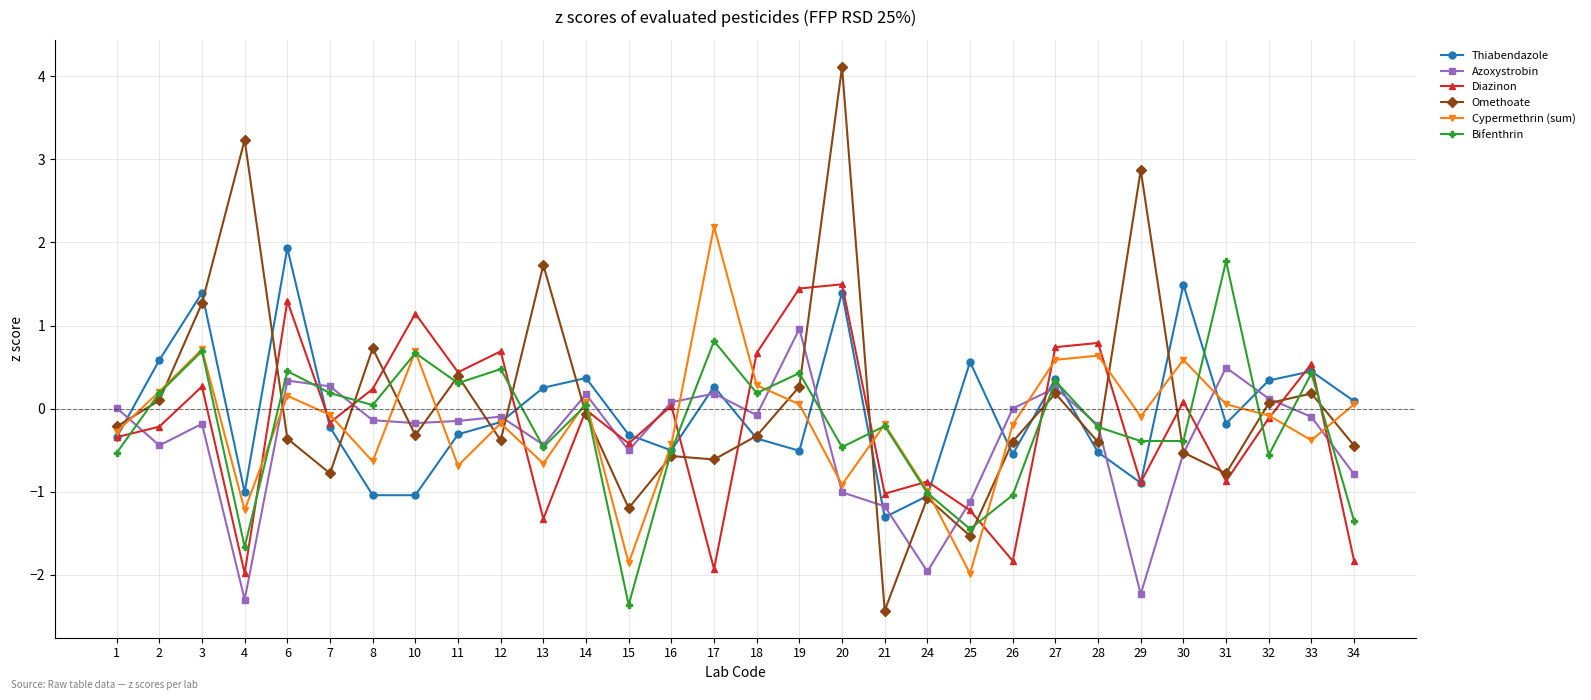

How many values in the Bifenthrin series exceed 0?

15